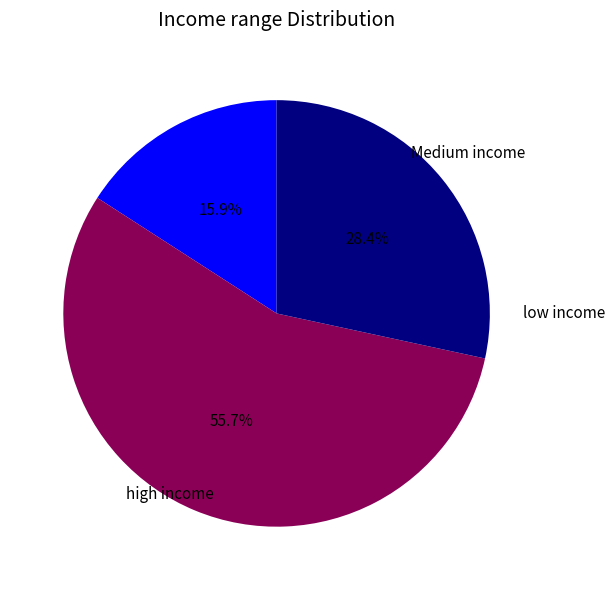

Is there a majority slice in this chart?

Yes